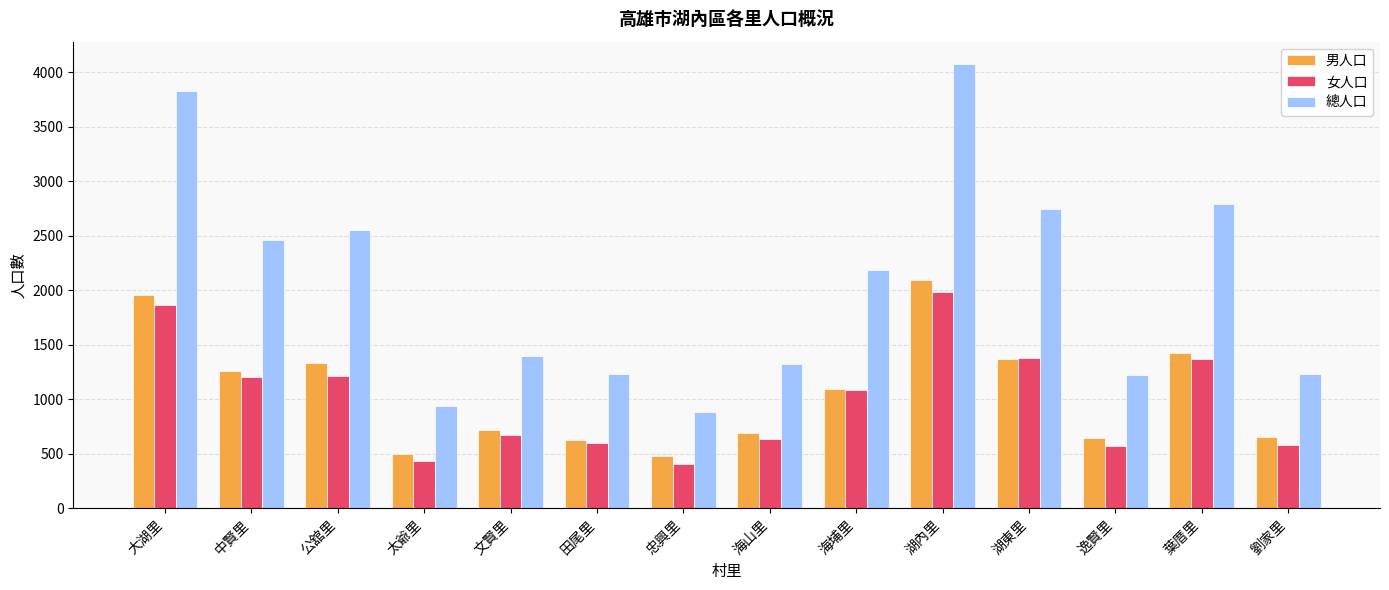

What is the approximate value of 總人口 at 葉厝里, to the nearest 100?

2800